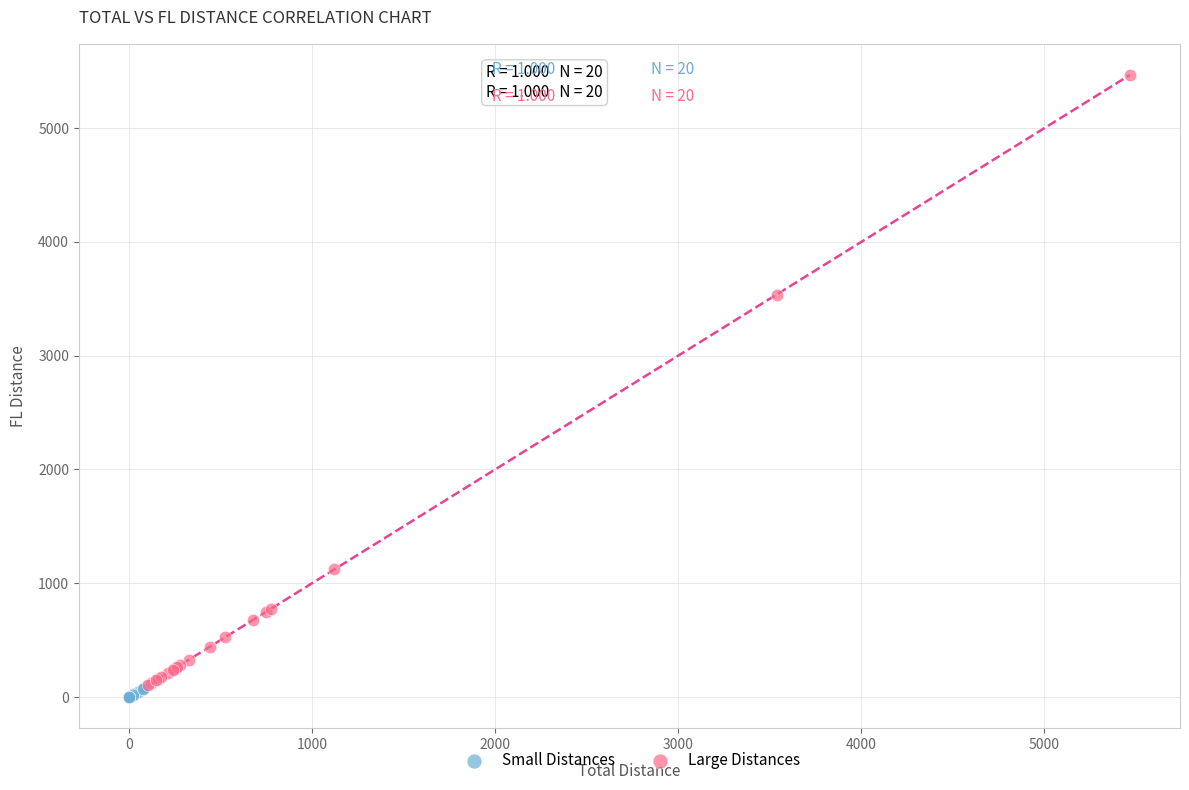

Which series contains the highest Y value?

Large Distances